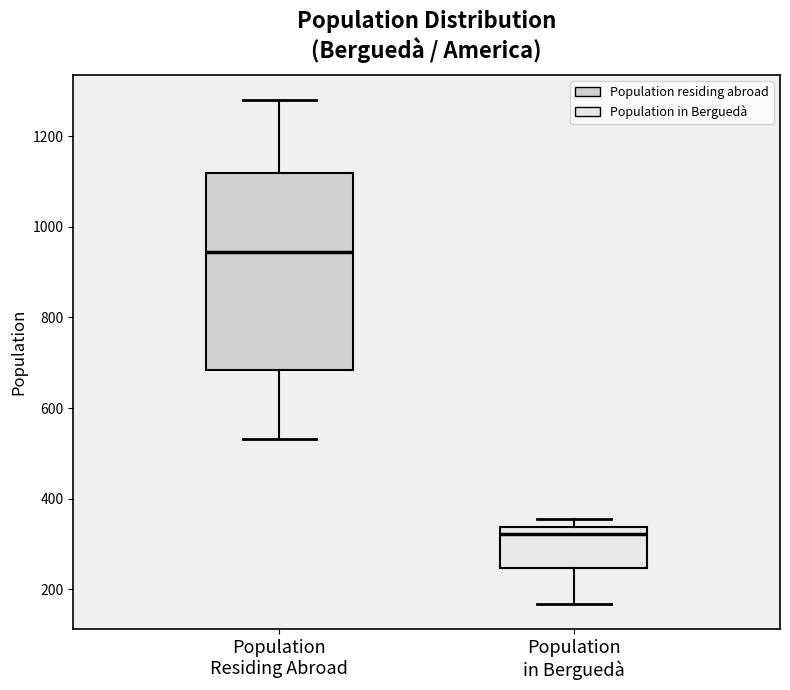

Where is the lower edge of the box for Population Residing Abroad on the y-axis? The values are not printed on the chart, so give them approximately, as read against the axis.

680